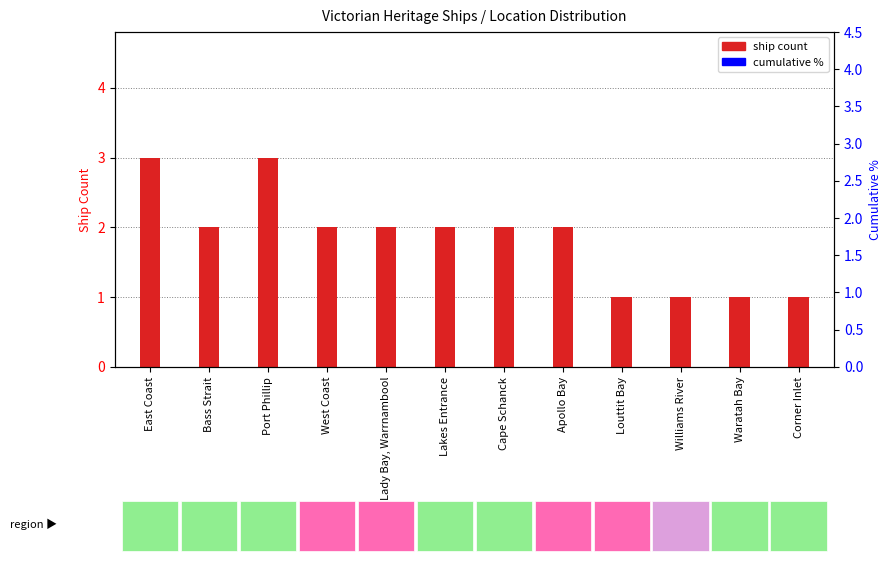

Which series reaches the minimum Y coordinate?

ship count